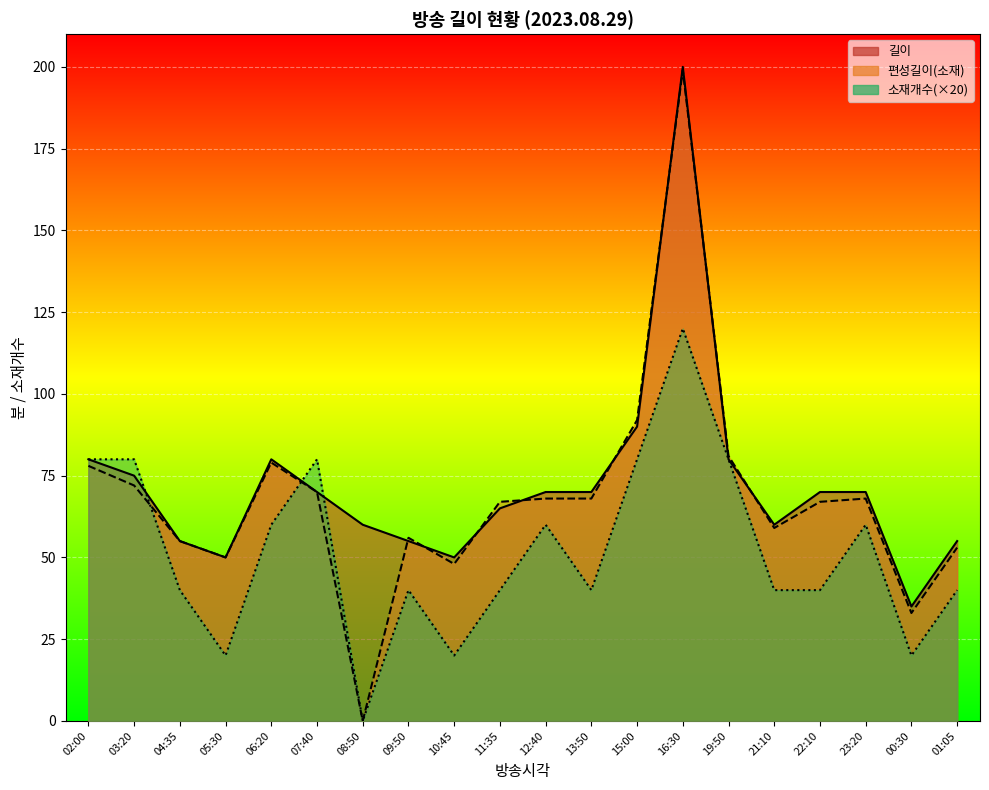

At which category is the sum across all series the highest?

16:30